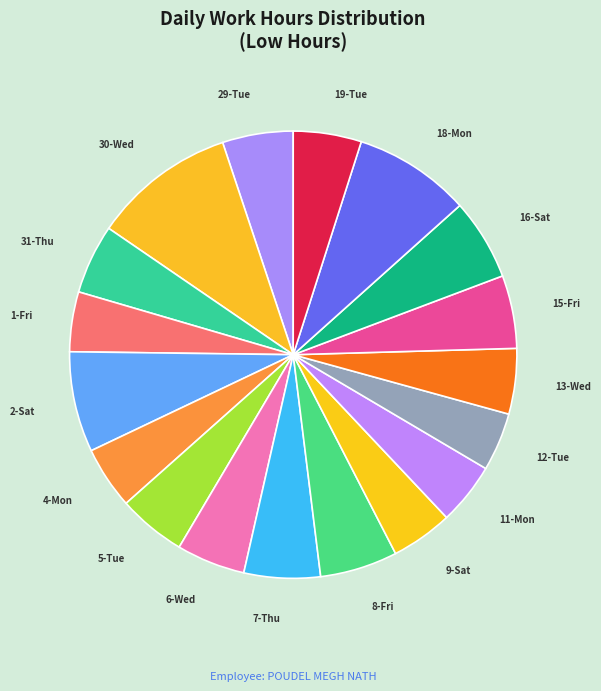

Count the number of slices in the pie.

18